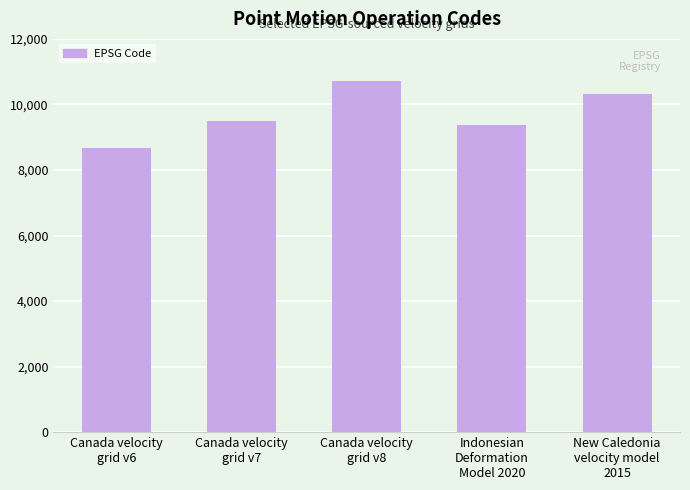

Rank the categories by value from highest to lowest.

Canada velocity
grid v8, New Caledonia
velocity model
2015, Canada velocity
grid v7, Indonesian
Deformation
Model 2020, Canada velocity
grid v6